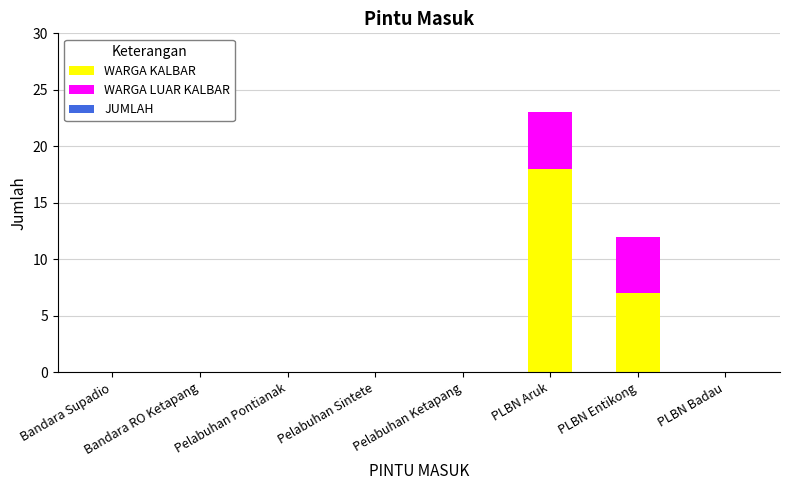

At which label is WARGA KALBAR closest to 9?

PLBN Entikong